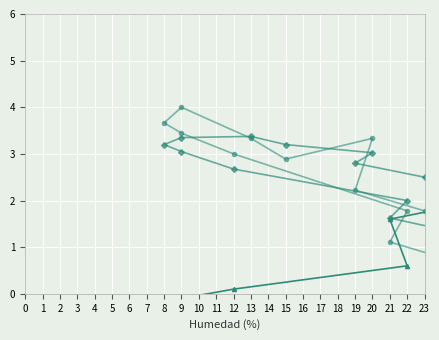

Does the chart display data point markers on the line(s)?

Yes